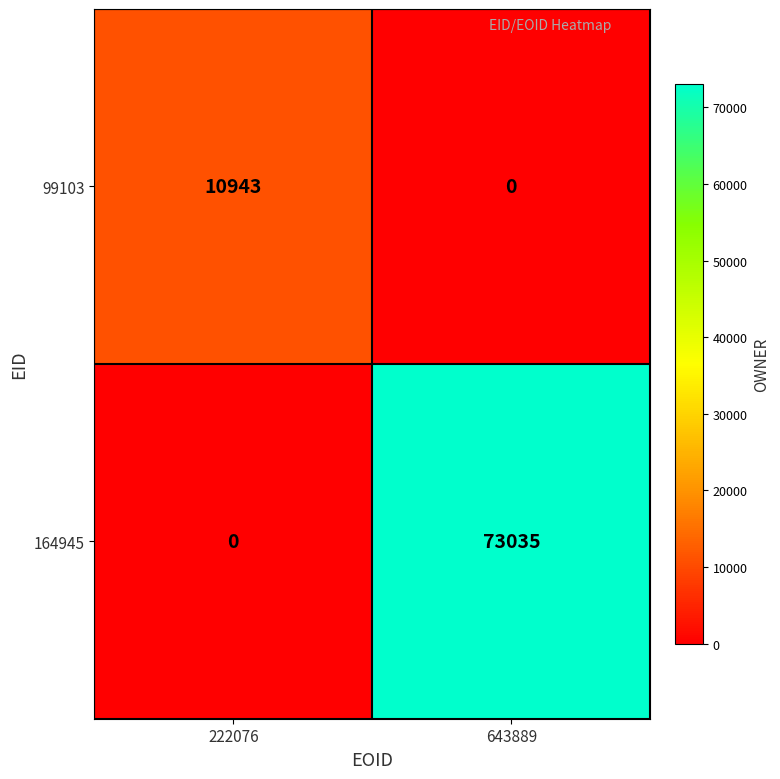

Which category has the lowest value in the 164945 series?

222076